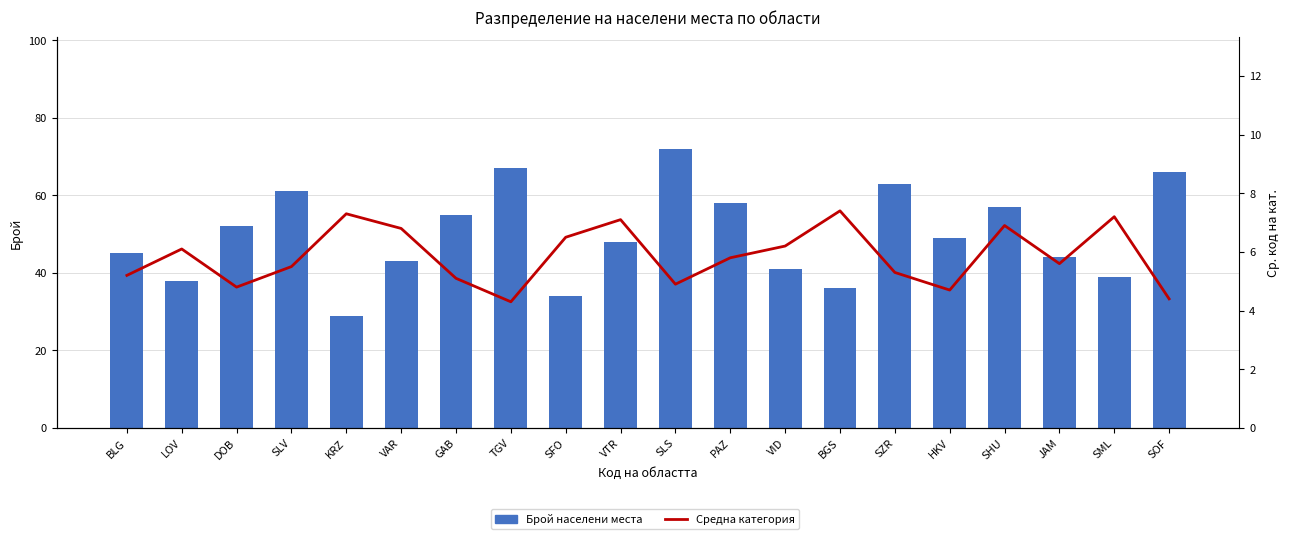

Is it true that Средна категория equals 9.5 at SLV?

False